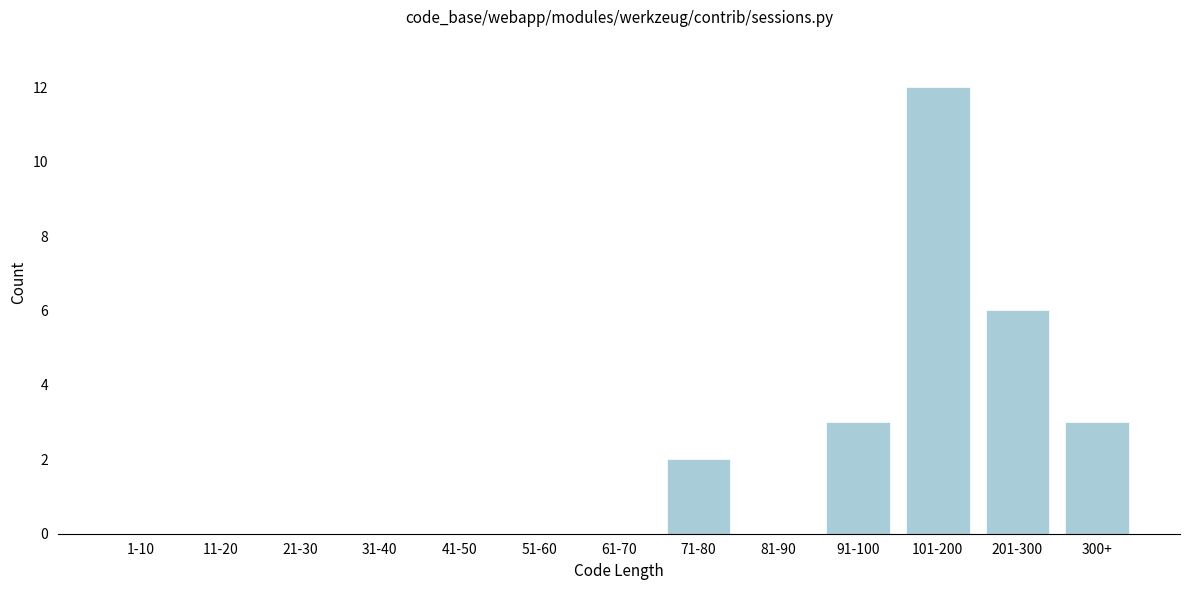

Reading right to left, what are all the values shown in this chart?

300+=3	201-300=6	101-200=12	91-100=3	81-90=0	71-80=2	61-70=0	51-60=0	41-50=0	31-40=0	21-30=0	11-20=0	1-10=0